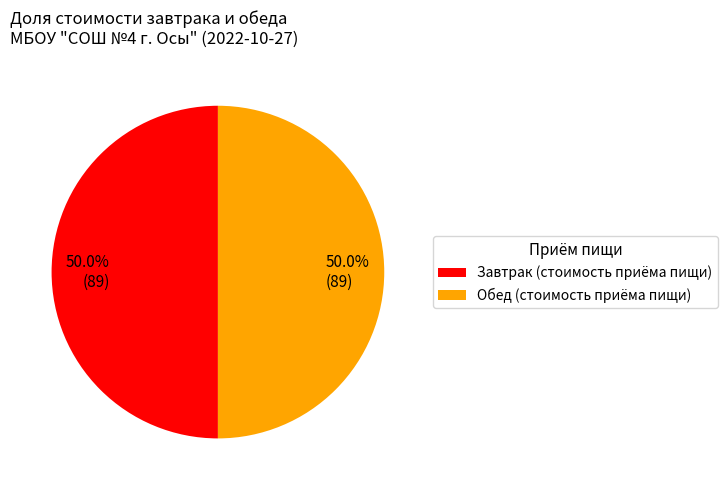

Approximately how many times larger is the value at Завтрак (стоимость приёма пищи) compared to Обед (стоимость приёма пищи)?

1.0